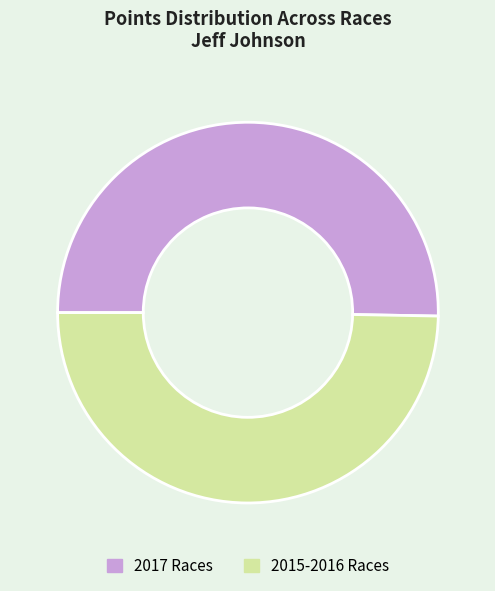

What is the largest slice in the pie chart?

2017 Races